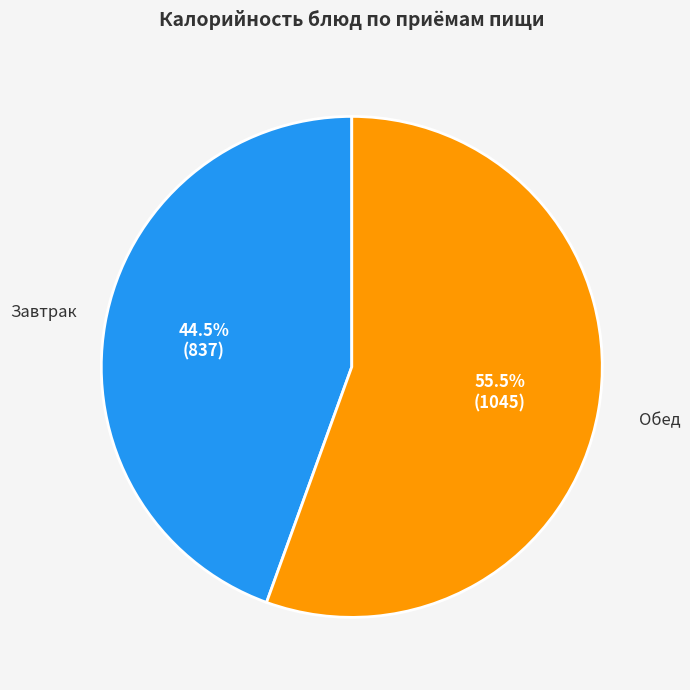

Is there any slice that represents more than half of the pie?

Yes